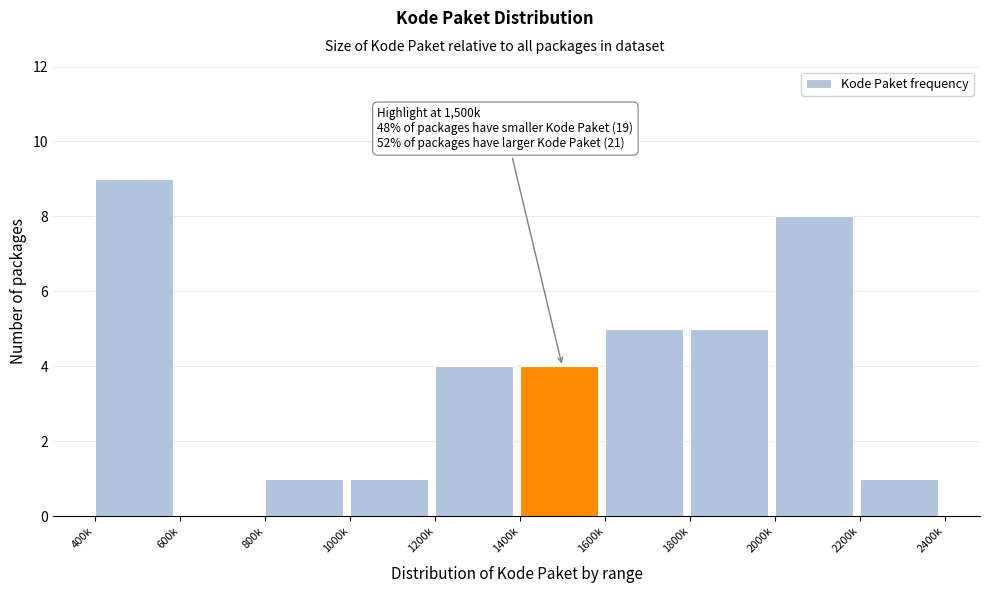

Reading right to left, transcribe all the data shown in this chart.

2200k=1	2000k=8	1800k=5	1600k=5	1400k=4	1200k=4	1000k=1	800k=1	600k=0	400k=9